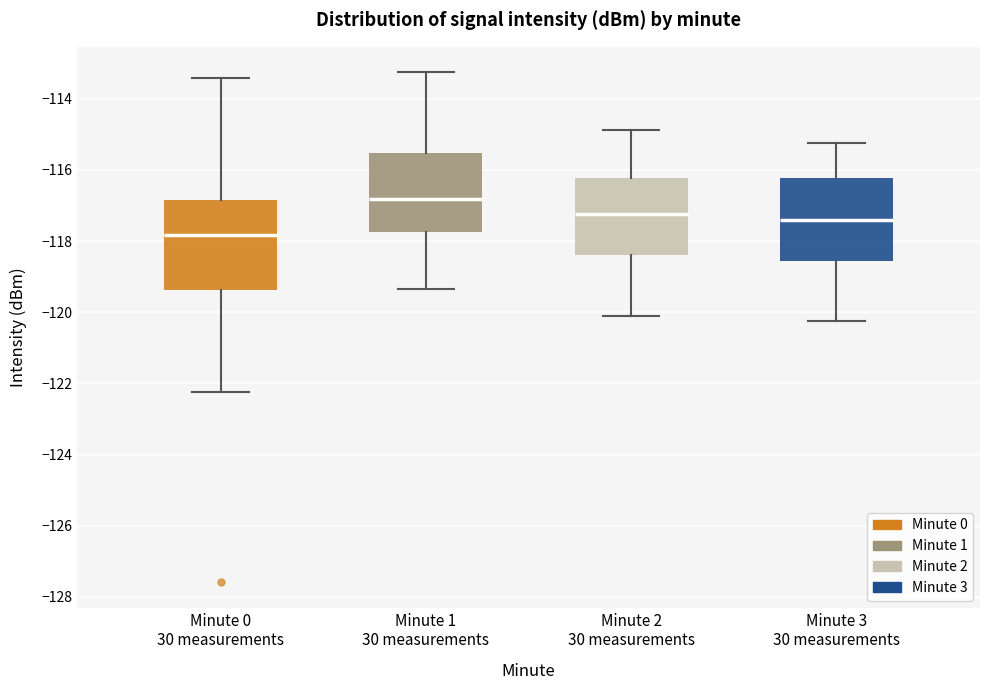

Which box's median line is the highest?

Minute 1 30 measurements